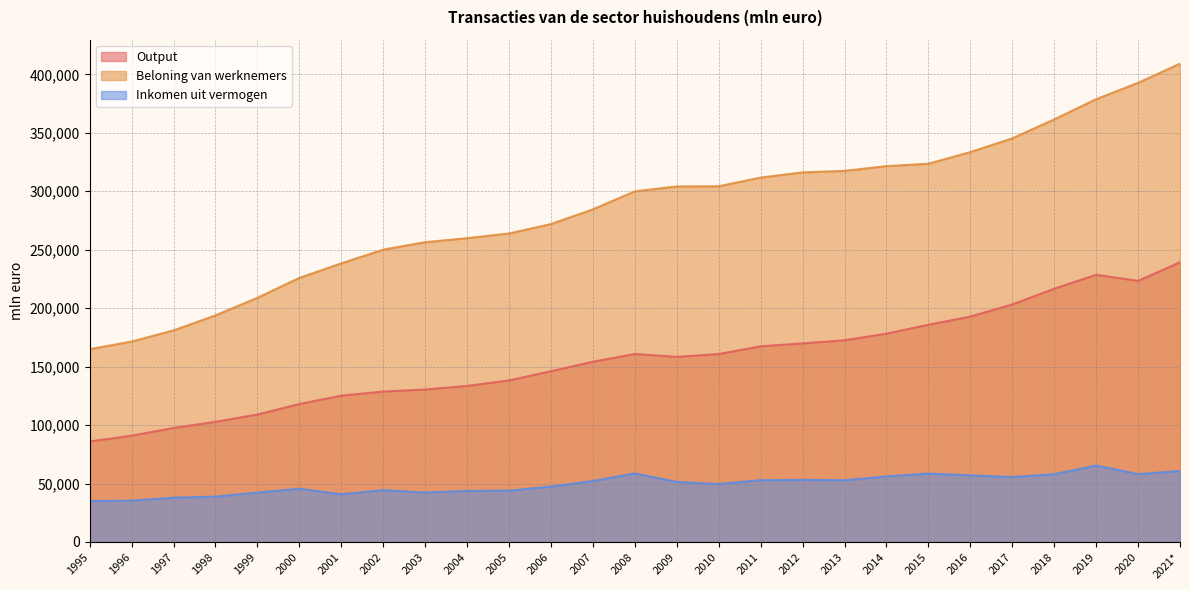

What is the maximum value for Beloning van werknemers?

409174